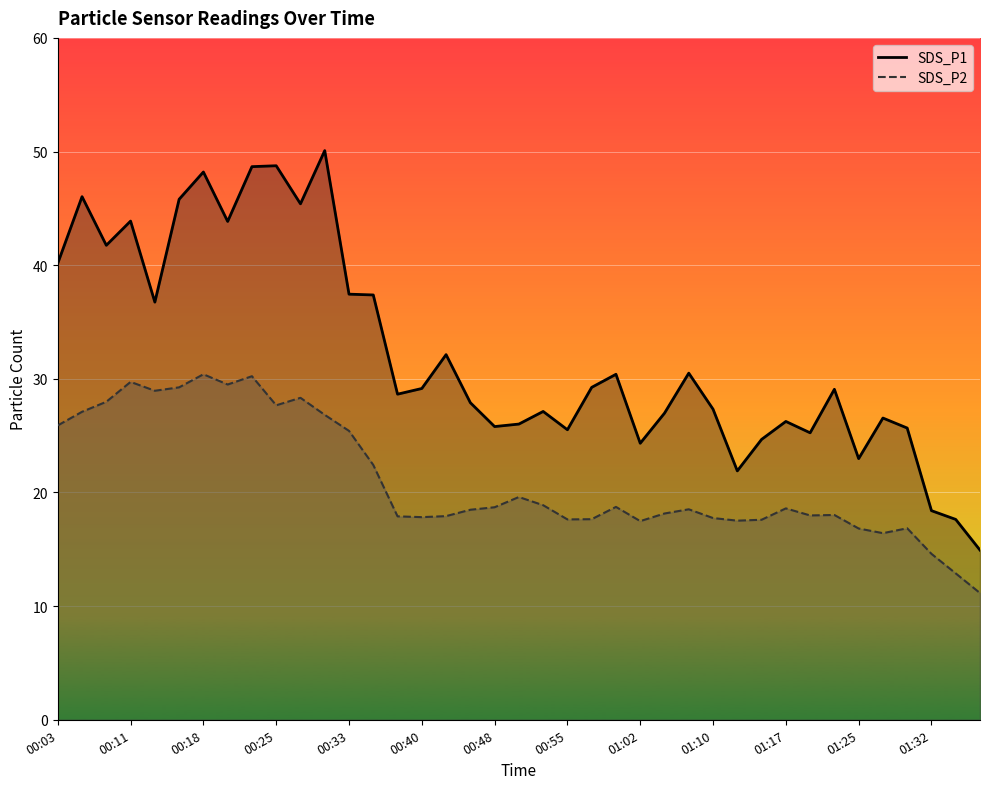

How many lines are shown in the chart?

2